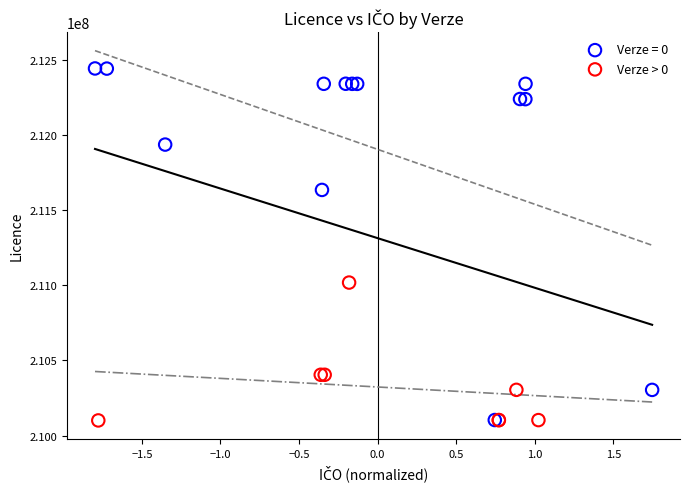

Which series reaches the maximum Y coordinate?

Verze = 0